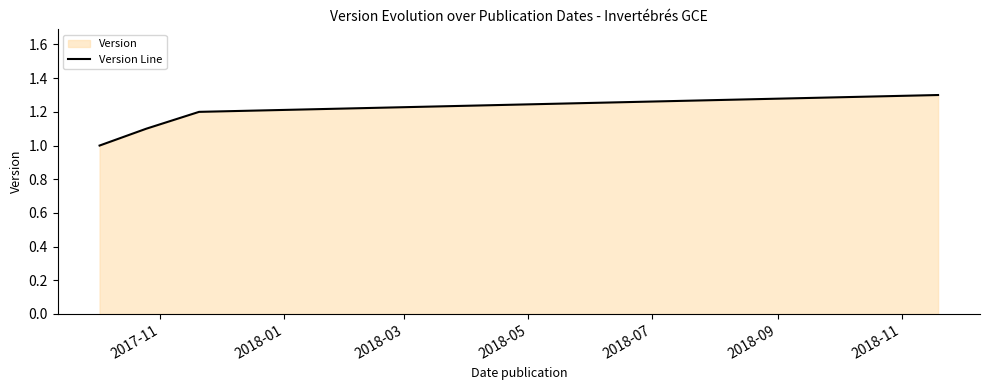

What is the difference between the maximum and minimum values?

0.3